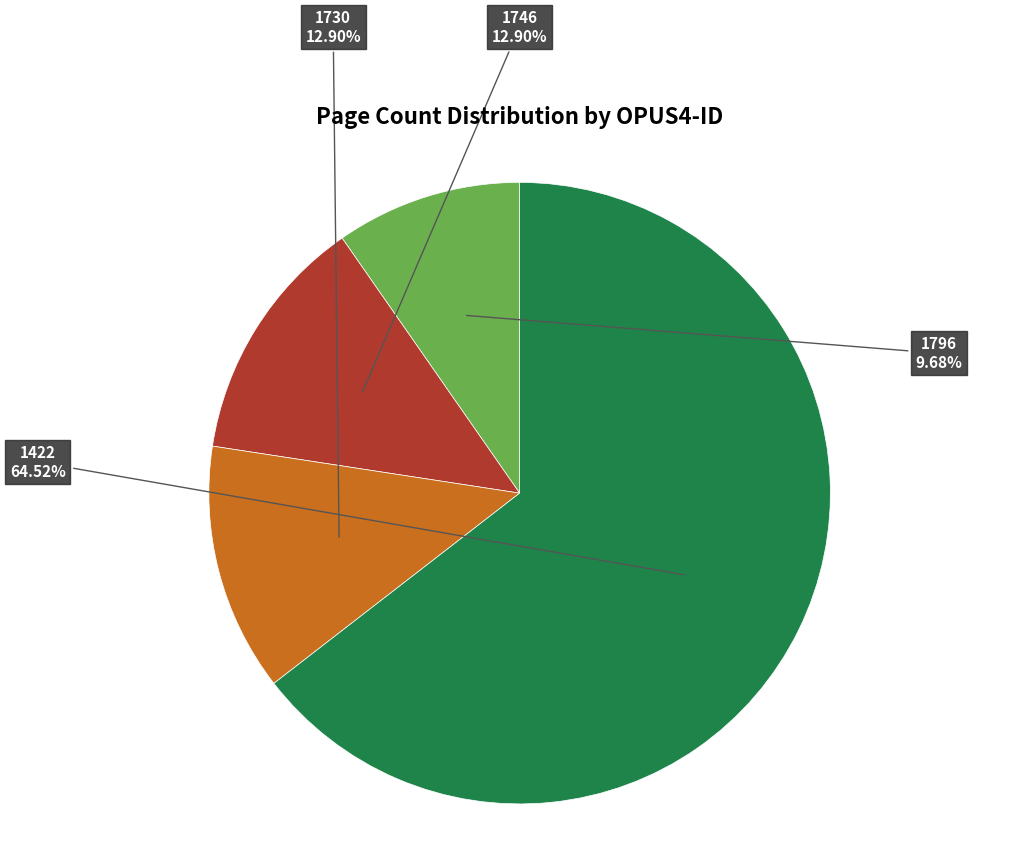

Is there any slice that represents more than half of the pie?

Yes